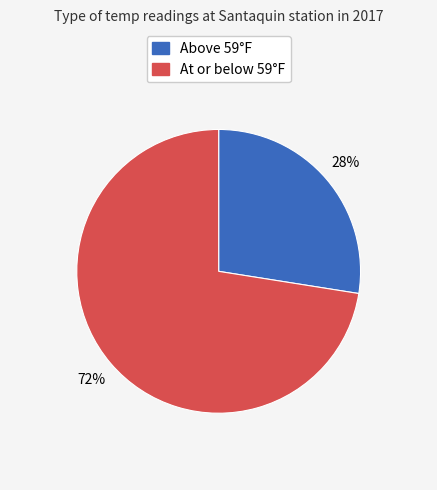

To the nearest percent, what is the average slice percentage?

50%